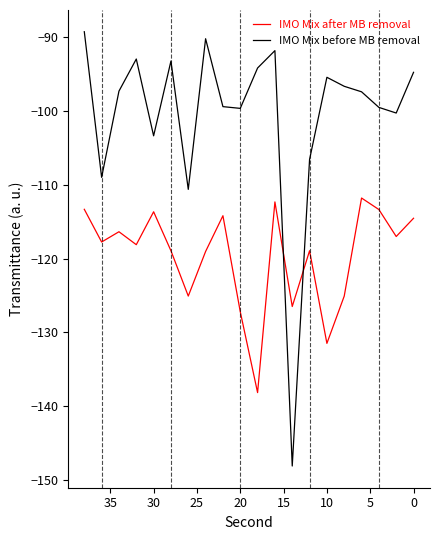

The IMO Mix after MB removal series shows -198.0 at 12. True or false?

False